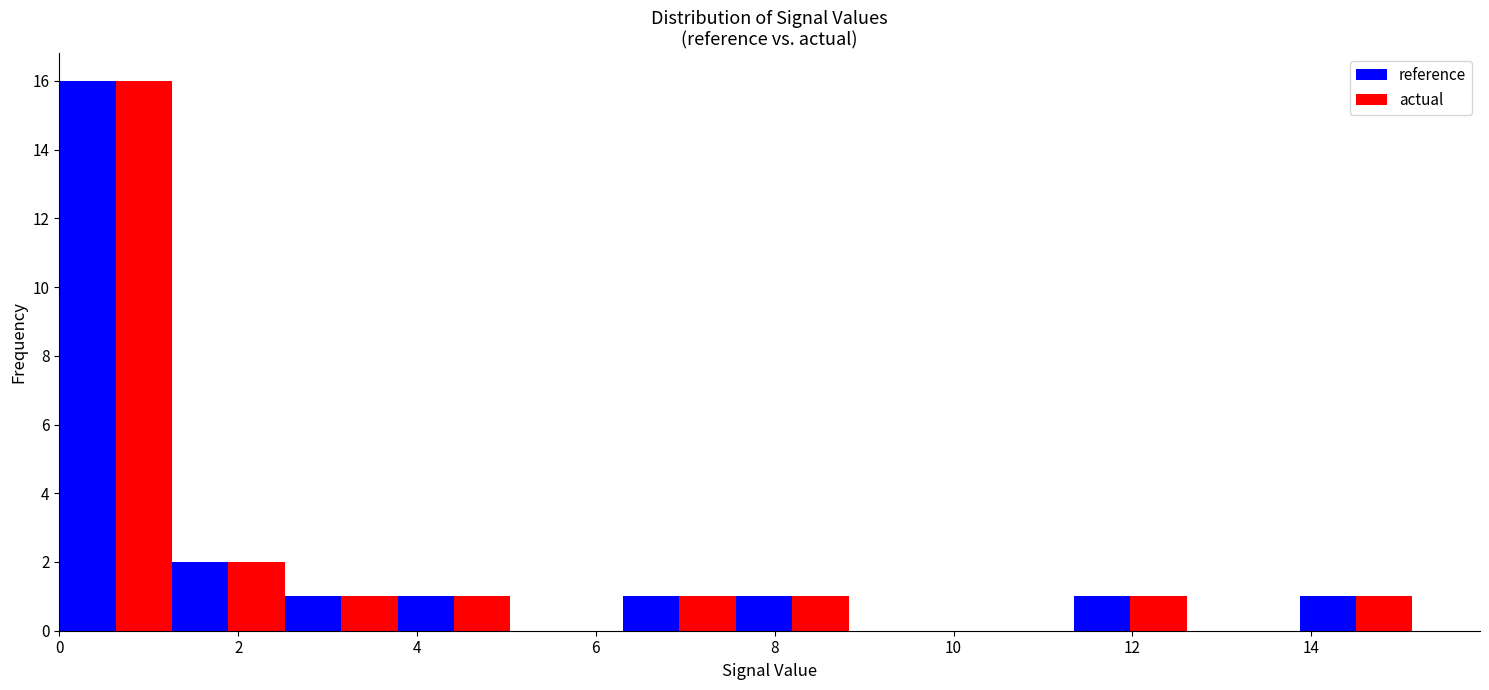

Reading left to right, list every range on the x-axis with the height of the bar of each series over it. Neither the bar edges nor the heights are printed on the chart, so give them approximately, as read against the axes.

0.0 to 1.2: reference=16	actual=16
1.2 to 2.6: reference=2	actual=2
2.6 to 3.8: reference=1	actual=1
3.8 to 5.0: reference=1	actual=1
5.0 to 6.4: reference=0	actual=0
6.4 to 7.6: reference=1	actual=1
7.6 to 8.8: reference=1	actual=1
8.8 to 10.0: reference=0	actual=0
10.0 to 11.4: reference=0	actual=0
11.4 to 12.6: reference=1	actual=1
12.6 to 13.8: reference=0	actual=0
13.8 to 15.2: reference=1	actual=1